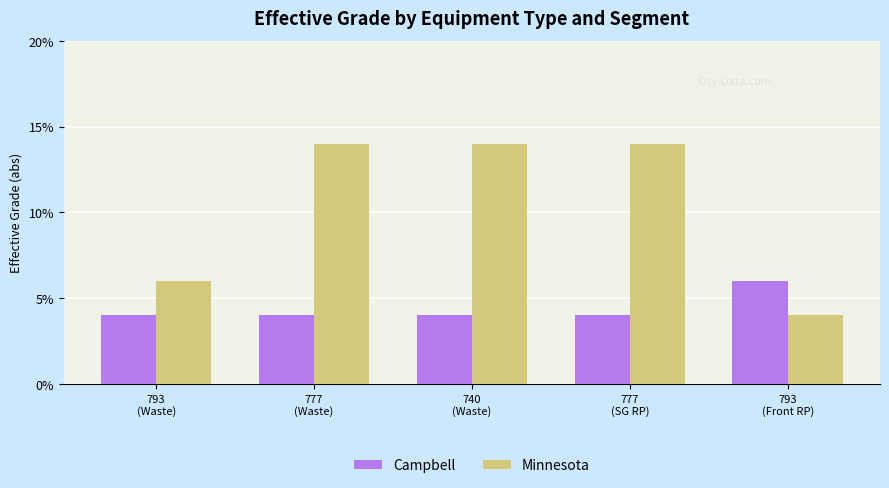

At how many categories does at least one series exceed 0?

5